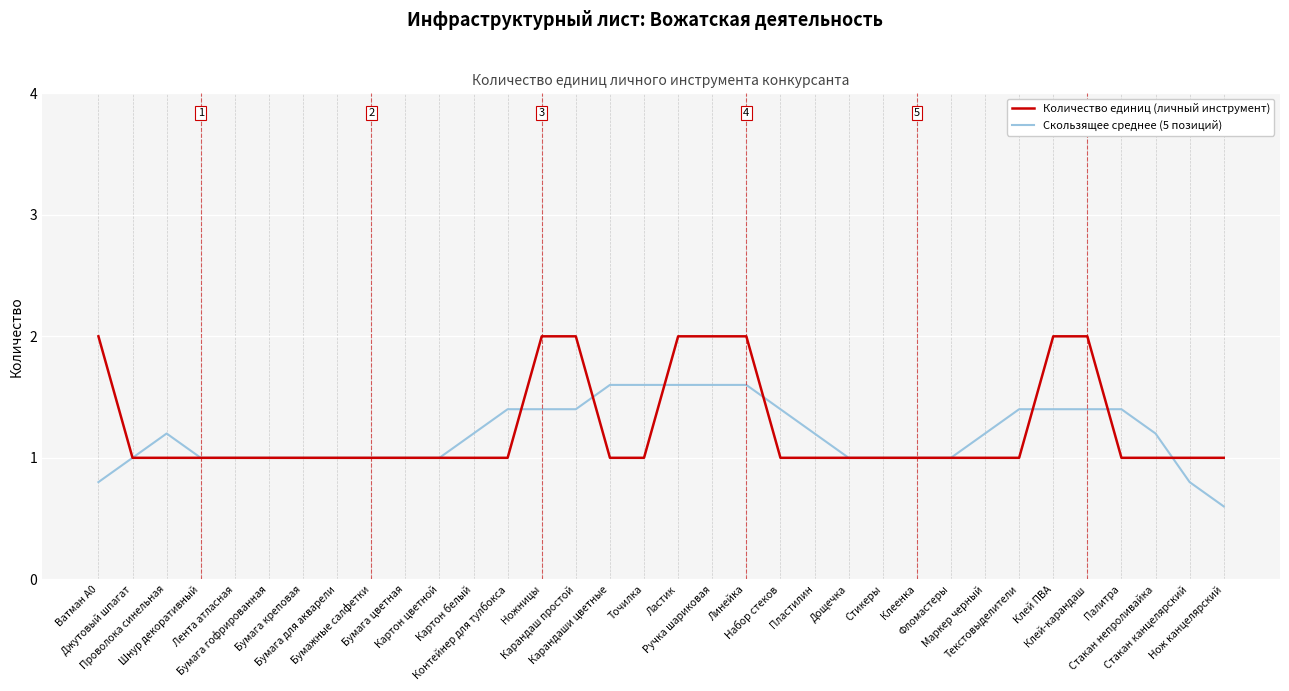

Reading right to left, list all the values displayed in this chart.

Количество единиц (личный инструмент): 1.0	1.0	1.0	1.0	2.0	2.0	1.0	1.0	1.0	1.0	1.0	1.0	1.0	1.0	2.0	2.0	2.0	1.0	1.0	2.0	2.0	1.0	1.0	1.0	1.0	1.0	1.0	1.0	1.0	1.0	1.0	1.0	1.0	2.0
Скользящее среднее (5 позиций): 0.6	0.8	1.2	1.4	1.4	1.4	1.4	1.2	1.0	1.0	1.0	1.0	1.2	1.4	1.6	1.6	1.6	1.6	1.6	1.4	1.4	1.4	1.2	1.0	1.0	1.0	1.0	1.0	1.0	1.0	1.0	1.2	1.0	0.8